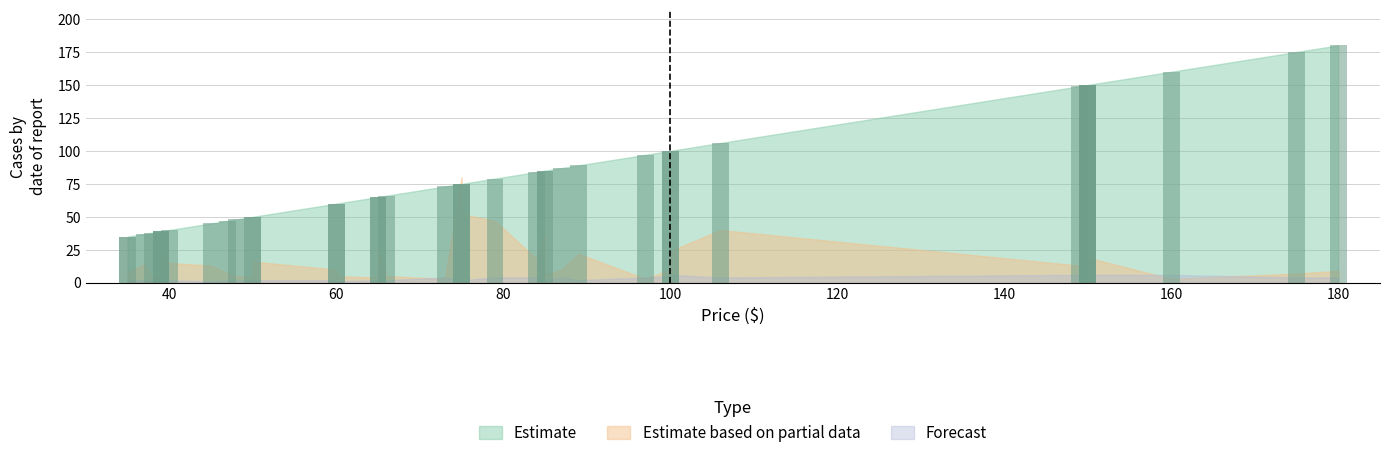

Reading left to right, extract all data points from this chart.

Estimate: 85=85	35=35	175=175	75=75	160=160	60=60	39=39	65=65	47=47	100=100	150=150	38=38	87=87	39=39	73=73	150=150	48=48	84=84	97=97	65=65	180=180	149=149	89=89	150=150	106=106	50=50	75=75	79=79	45=45	66=66	35=35	40=40	85=85	50=50	37=37	75=75	60=60	100=100	150=150	39=39
Estimate based on partial data: 85=6	35=8	175=7	75=52	160=3	60=5	39=8	65=25	47=7	100=24	150=8	38=3	87=10	39=15	73=3	150=6	48=5	84=18	97=3	65=4	180=9	149=13	89=22	150=20	106=40	50=4	75=45	79=47	45=13	66=5	35=8	40=15	85=37	50=16	37=14	75=80	60=10	100=10	150=19	39=21
Forecast: 85=2	35=1	175=4	75=2	160=6	60=1	39=2	65=2	47=2	100=6	150=6	38=1	87=4	39=3	73=4	150=6	48=2	84=4	97=4	65=2	180=4	149=6	89=2	150=8	106=4	50=2	75=2	79=4	45=1	66=2	35=2	40=2	85=2	50=2	37=2	75=2	60=2	100=5	150=6	39=4